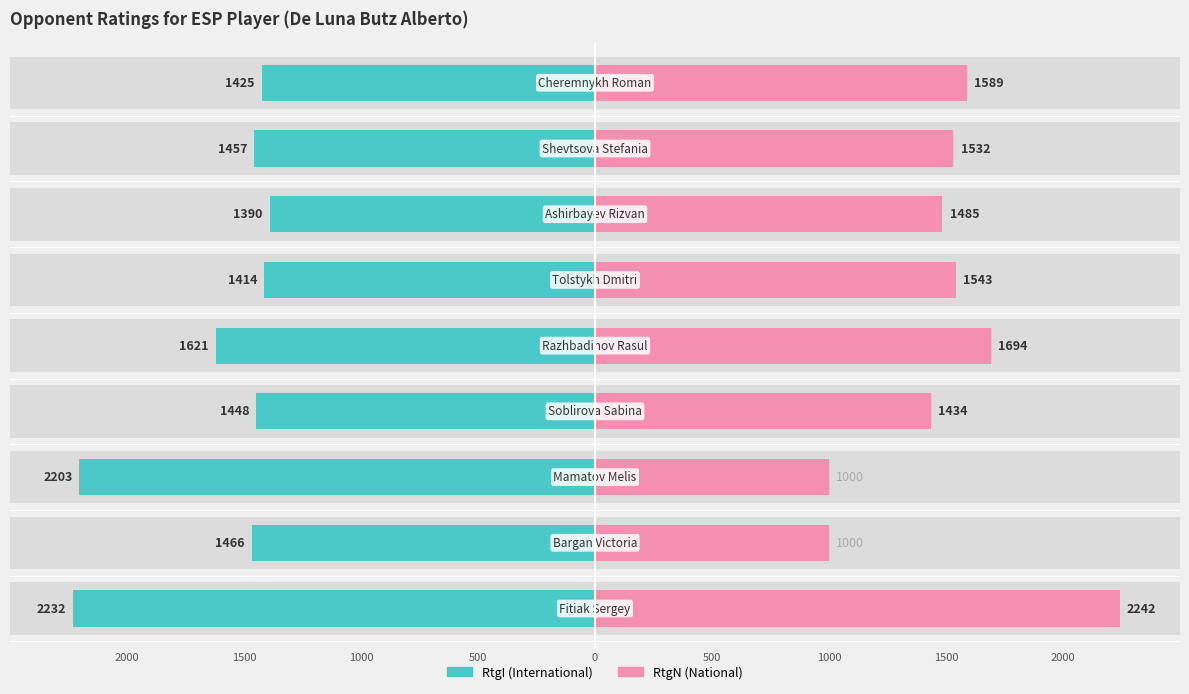

Is the value of RtgI at 1500 greater than the value of RtgN at 500?

No